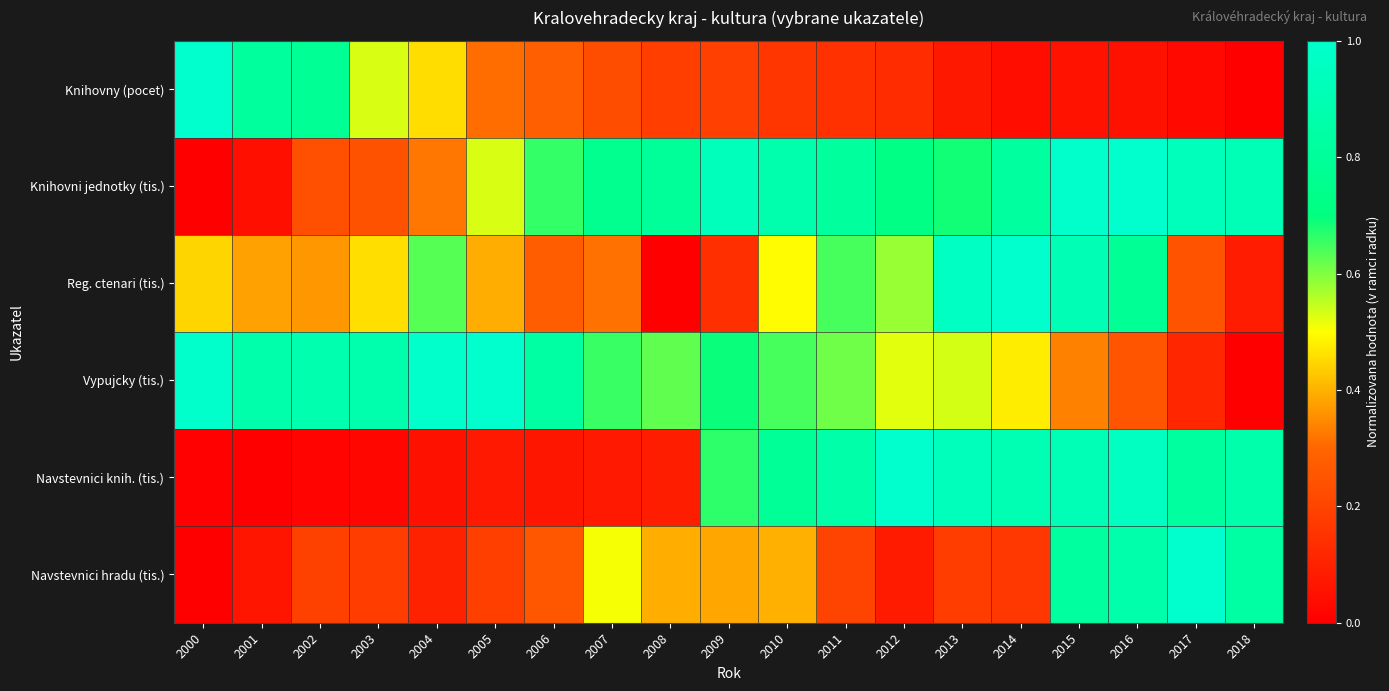

What is the difference between the highest and lowest values at 2001?

0.9